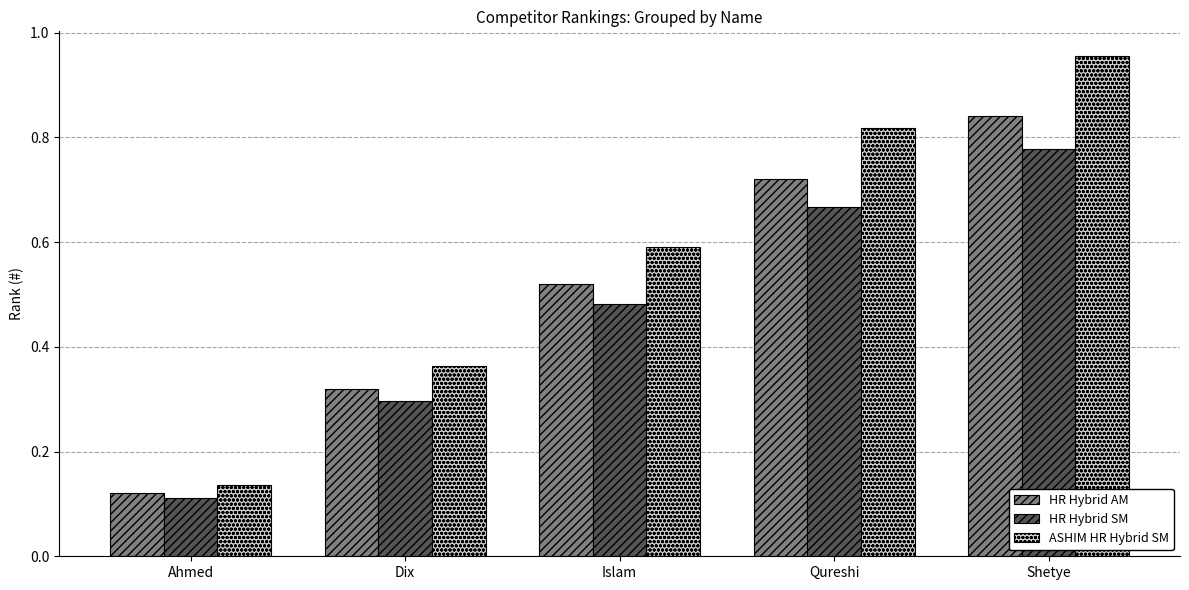

What is the label of the 1st bar from the right?

Shetye